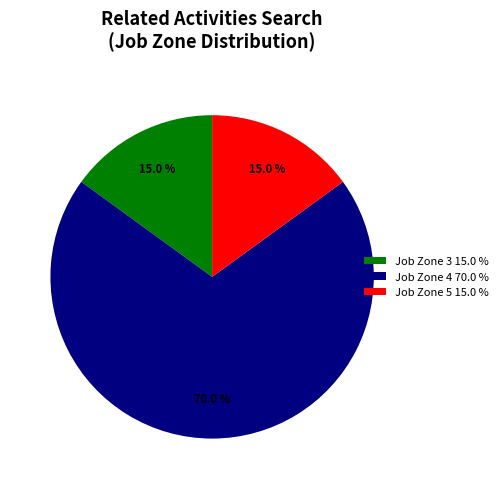

Which category has the biggest portion of the pie?

Job Zone 4 70.0 %